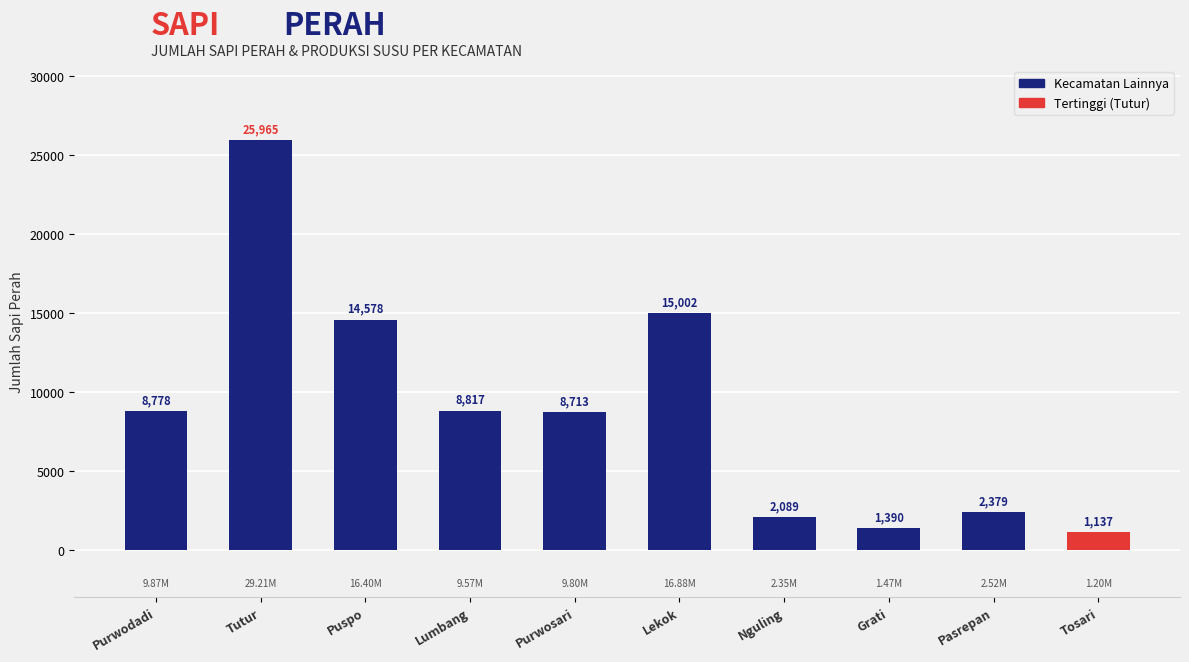

What is the value of the 4th bar from the left?

8817